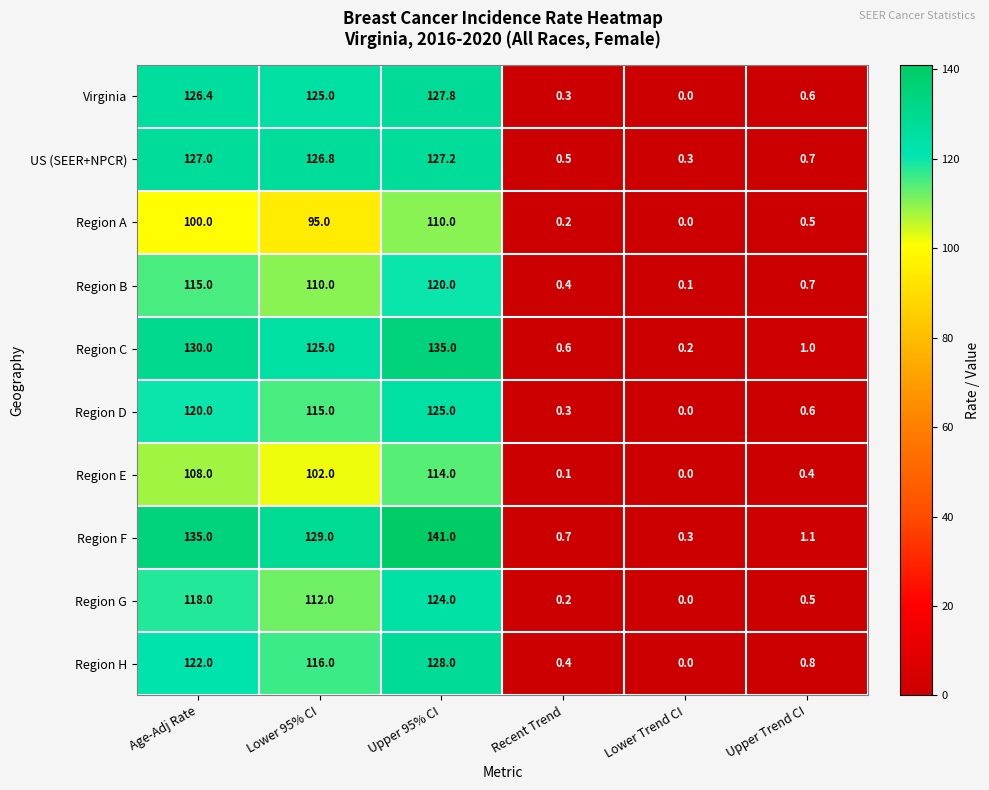

At which label does Virginia reach its minimum?

Lower Trend CI